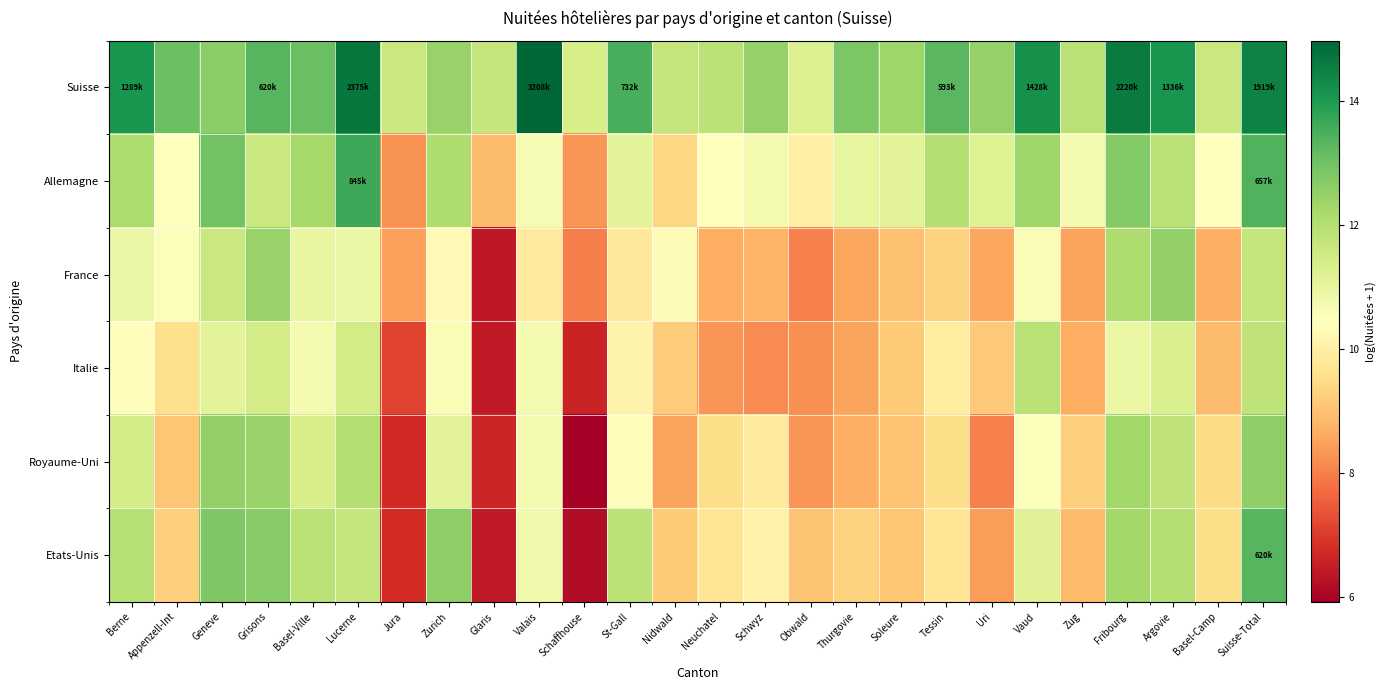

What is the total value across all series at Jura?

49.0